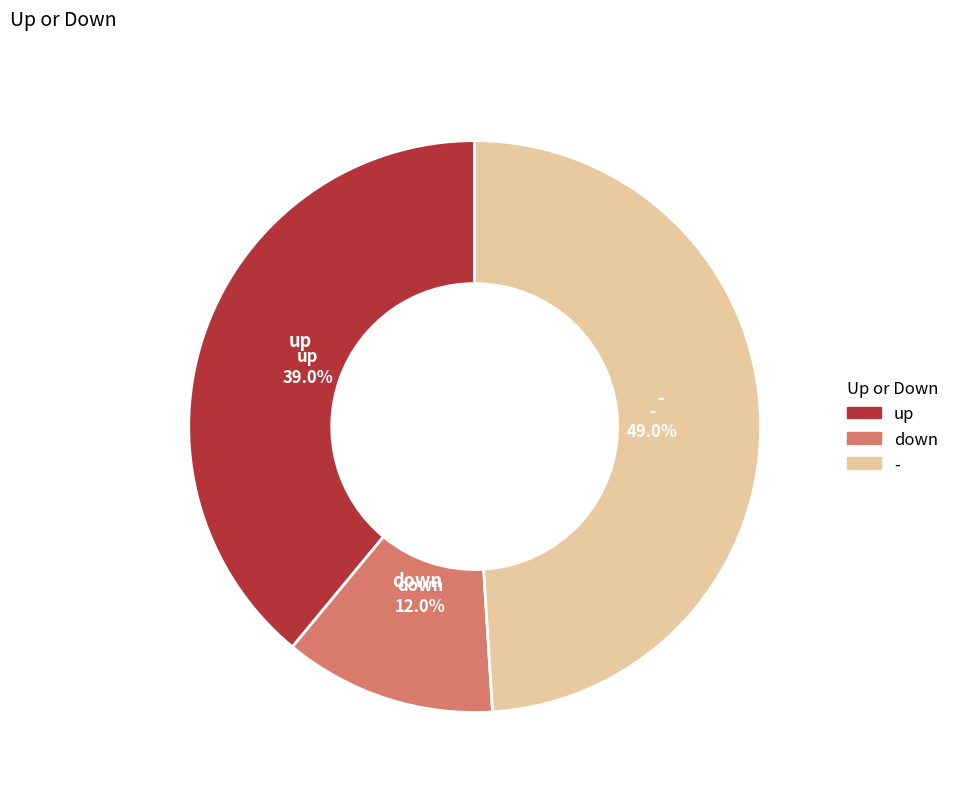

To the nearest percent, what is the difference between the - and down slice percentages?

37%